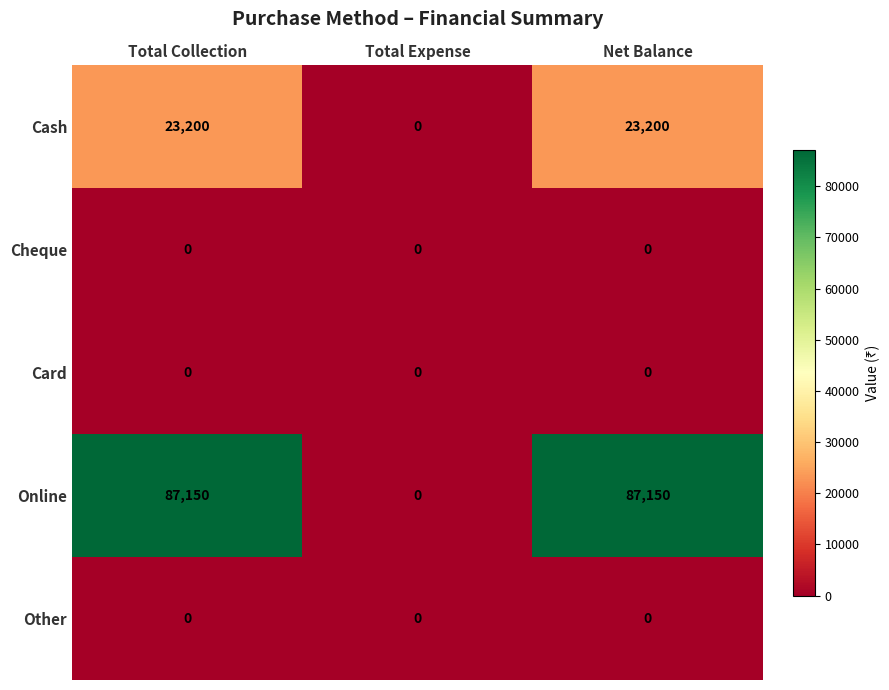

What is the approximate value of Cash at Net Balance, to the nearest 100?

23200